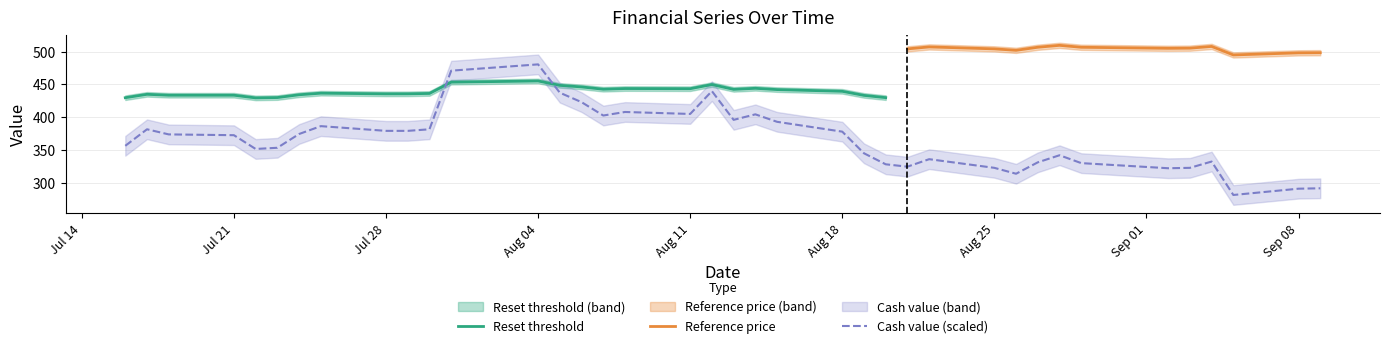

True or false: Reset threshold and Reference price intersect in this chart.

False